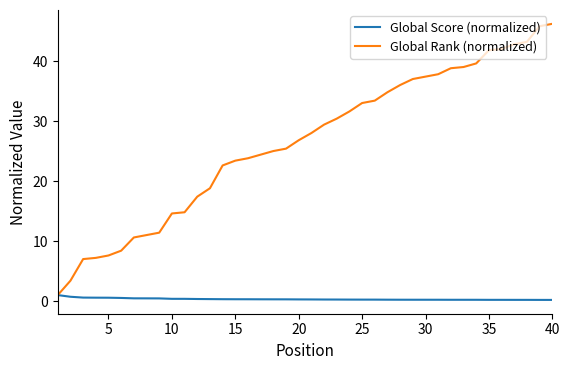

Which series has the widest spread of values?

Global Rank (normalized)